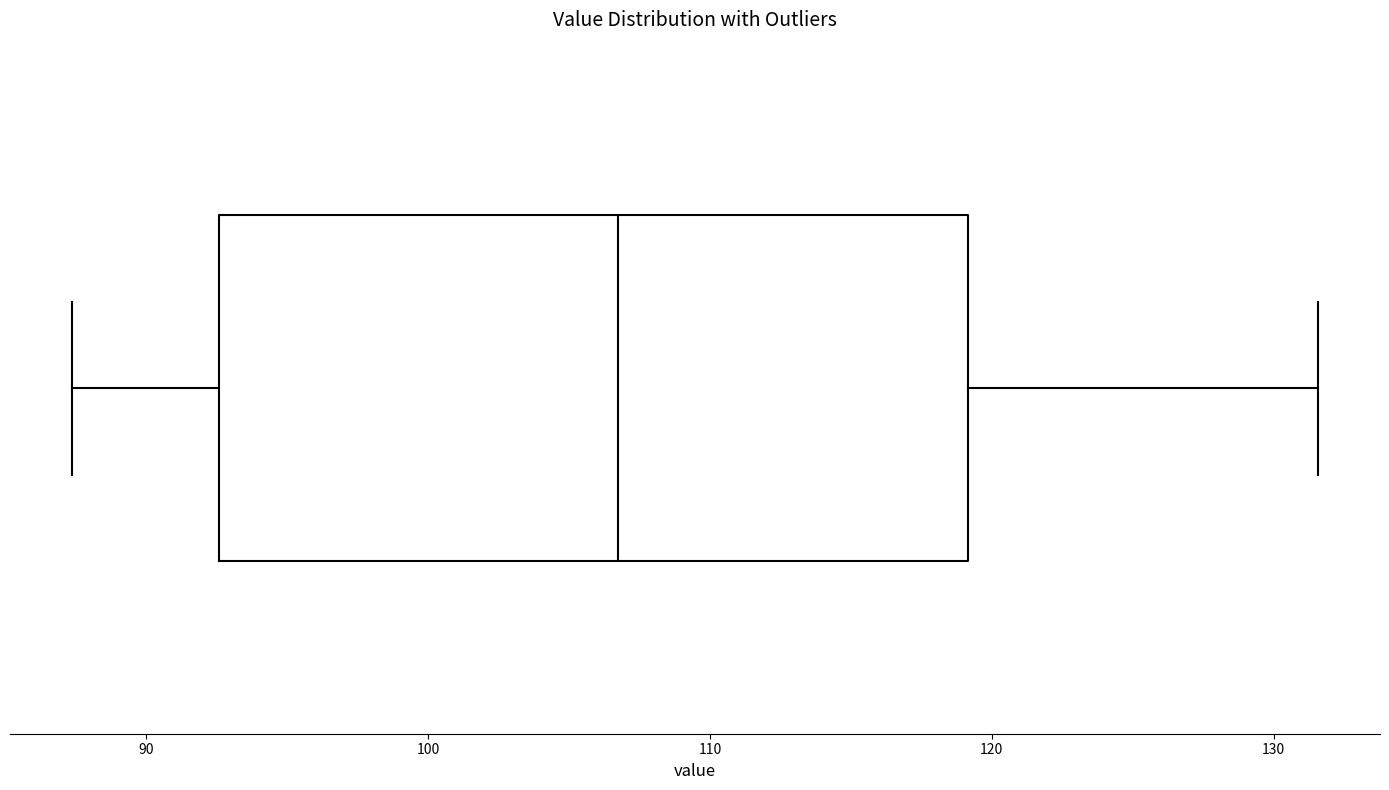

Read this box plot against the x-axis: the position of the median line, the range covered by the box, and the ends of both whiskers. The values are not printed on the chart, so give them approximately, as read against the axis.

median 107, box 93 to 119, whiskers 87 to 132